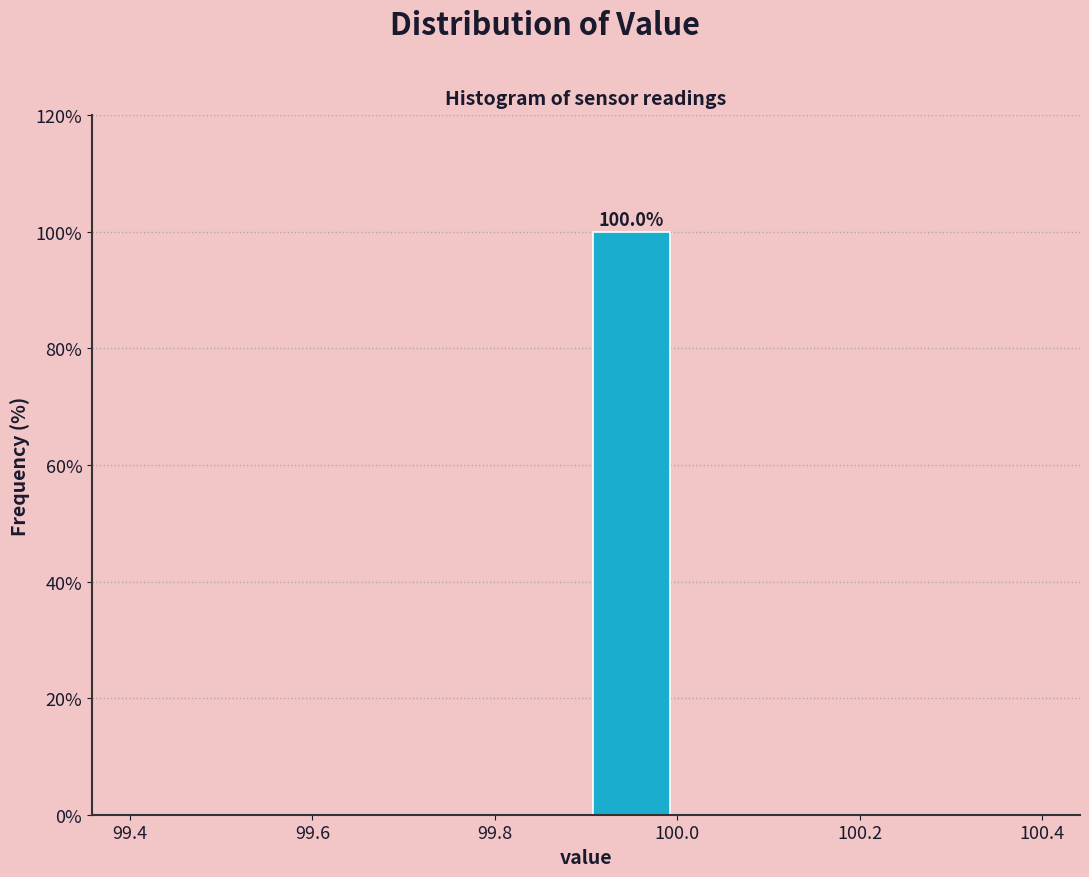

Which range on the x-axis has the tallest bar?

99.9 to 100.0